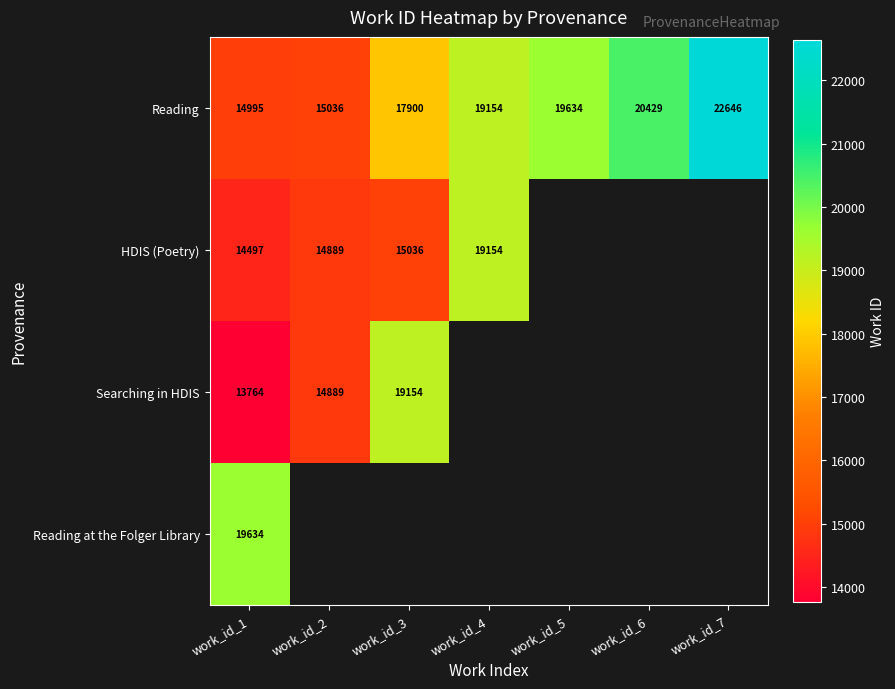

The value of Searching in HDIS at work_id_3 is 19154. True or false?

True